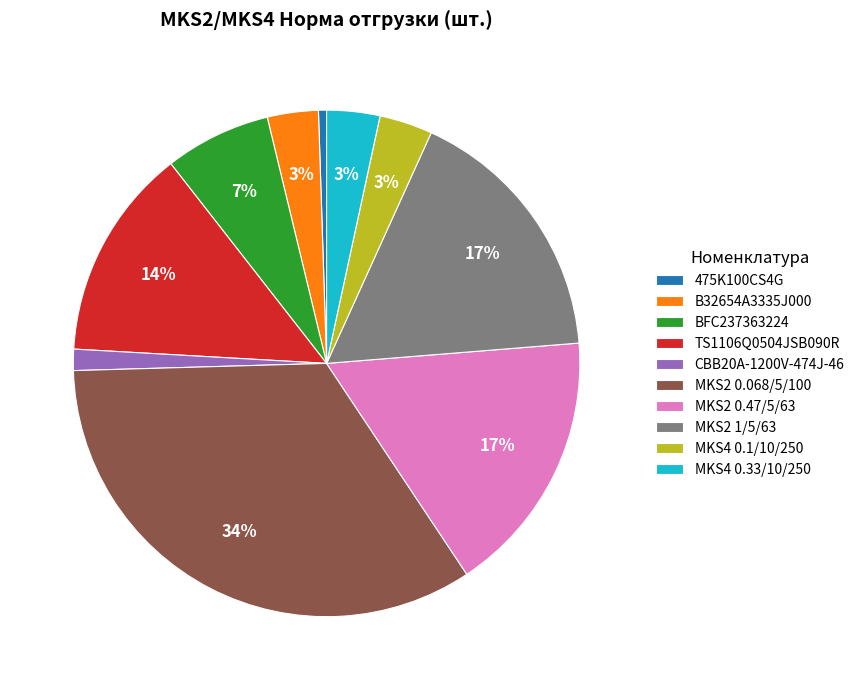

To the nearest percent, what is the average slice percentage?

10%